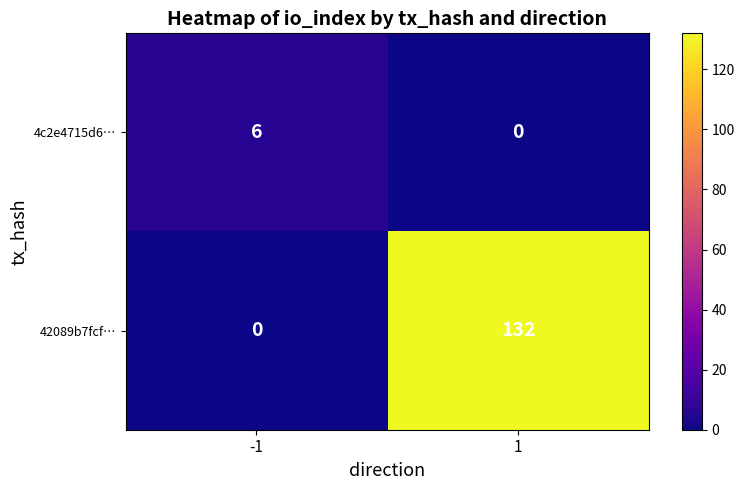

Reading left to right, list all the values displayed in this chart.

4c2e4715d6…: 6	0
42089b7fcf…: 0	132